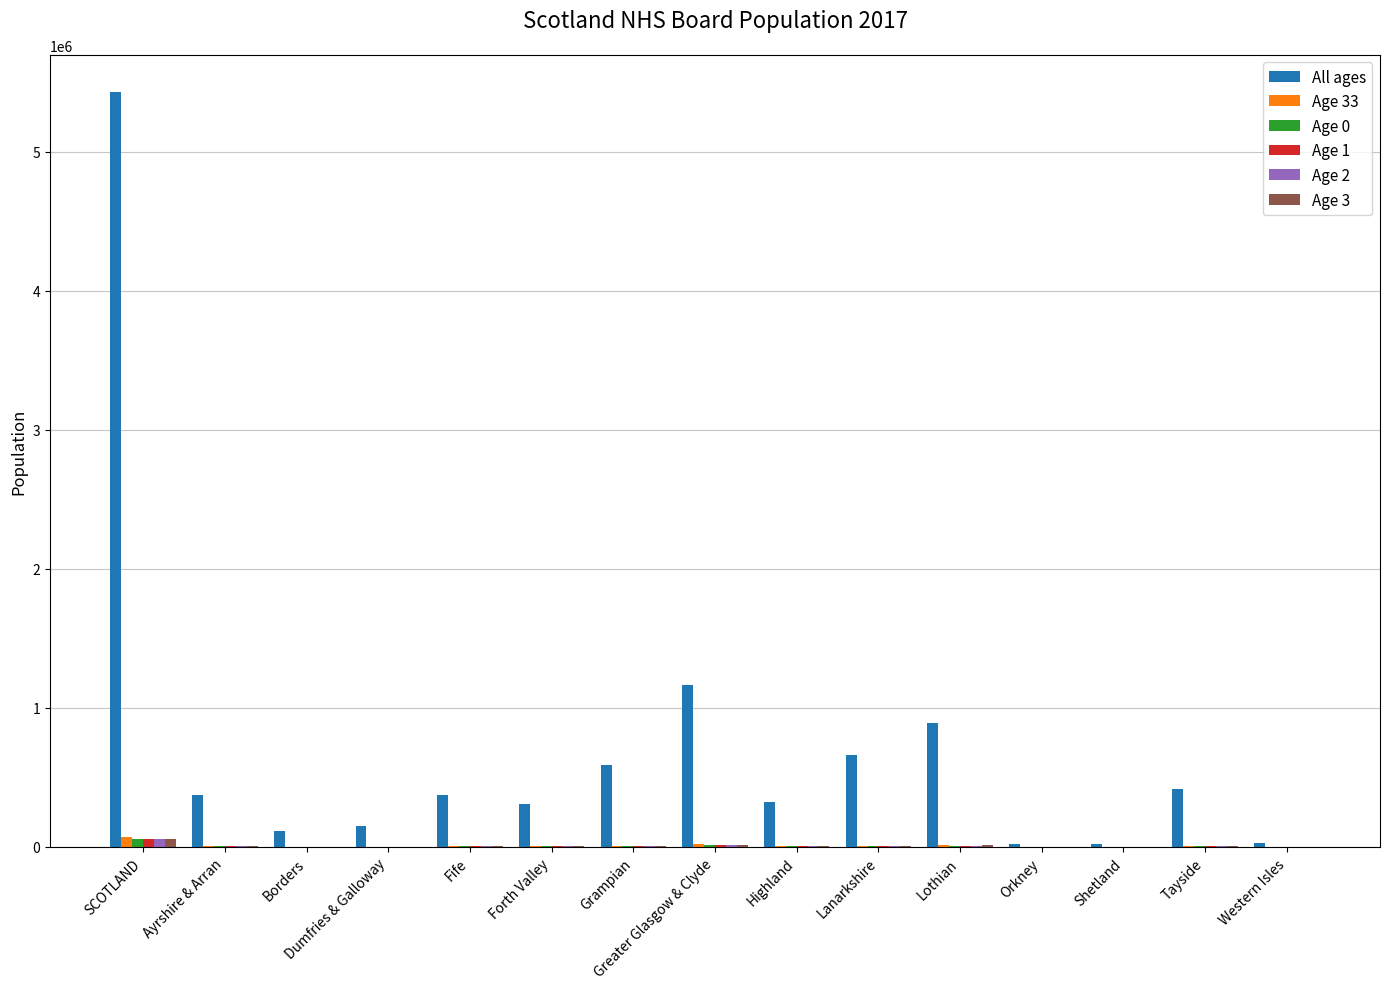

Which series changed the most between SCOTLAND and Tayside?

All ages